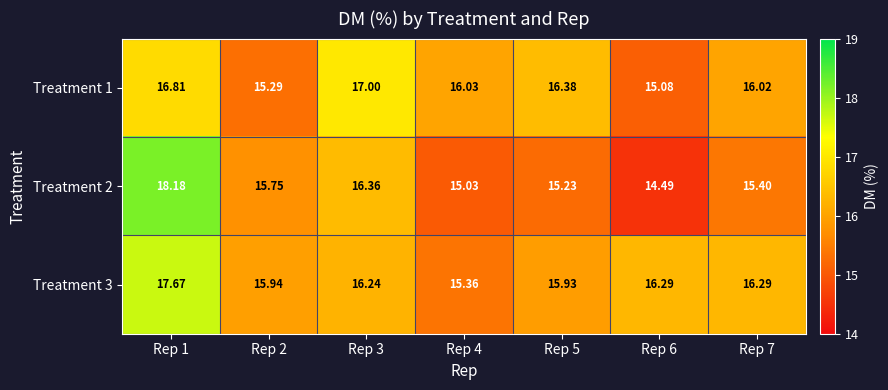

Which series has the largest total across all categories?

Treatment 3